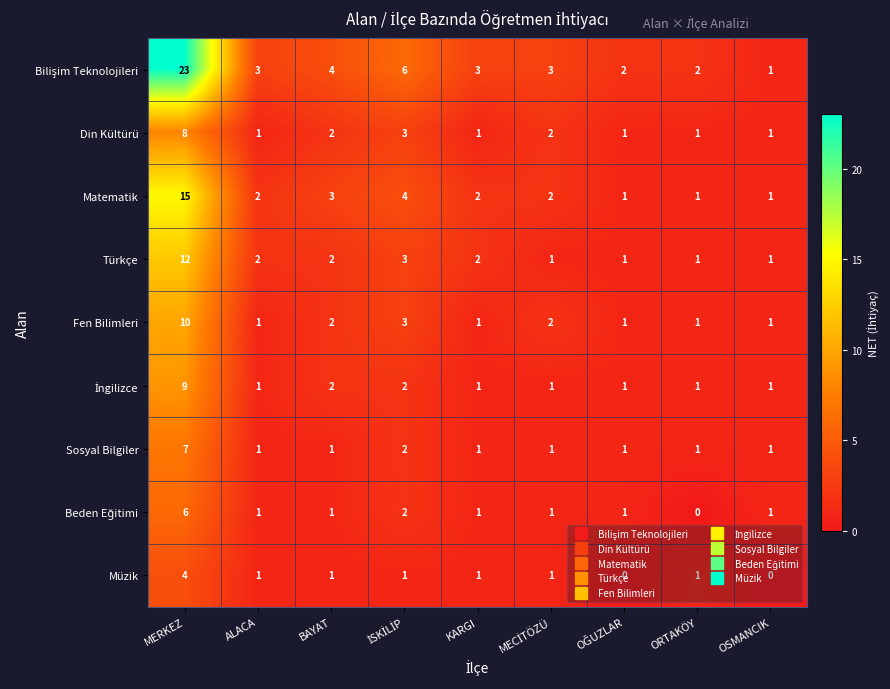

What is the sum of all Matematik values?

31